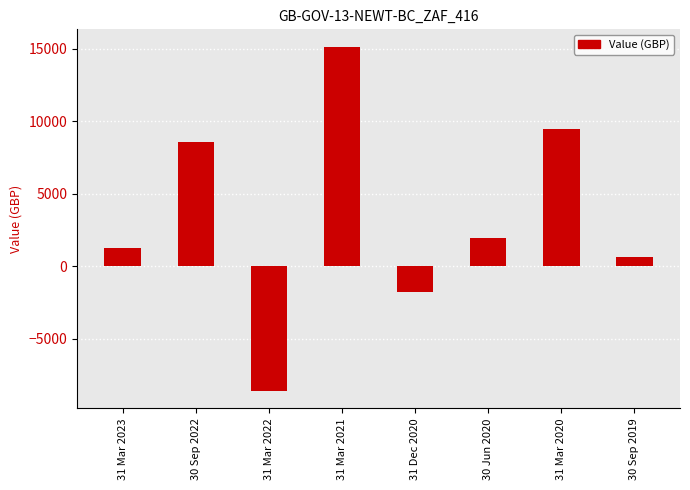

What is the label of the 4th bar from the left?

31 Mar 2021